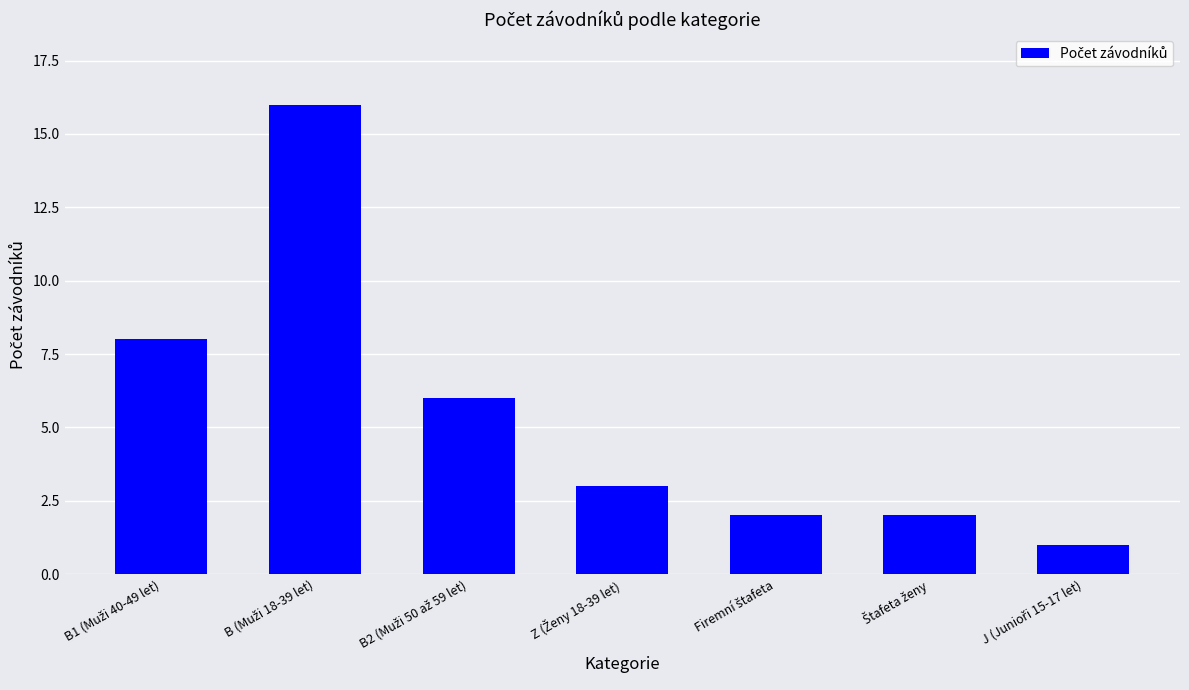

What is the average value?

5